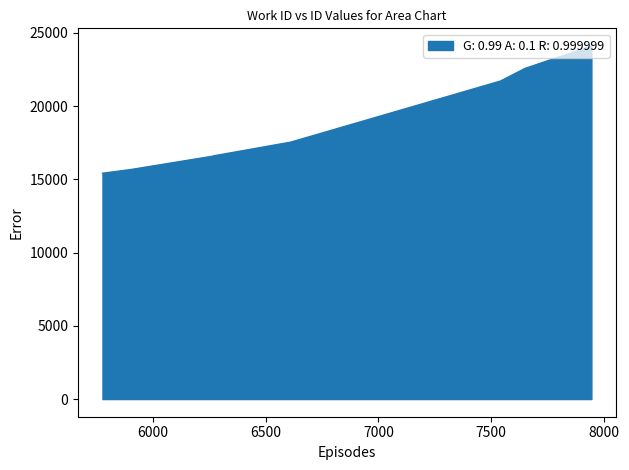

At which category does the chart reach its peak across all series?

7946